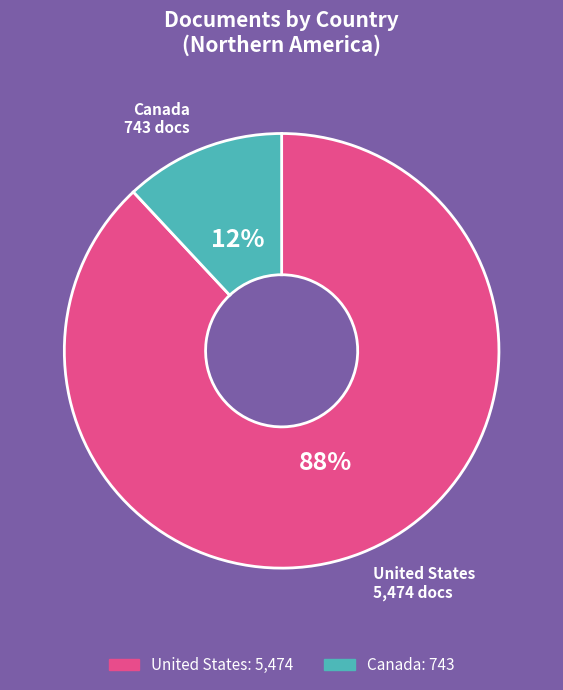

Count the number of slices in the pie.

2